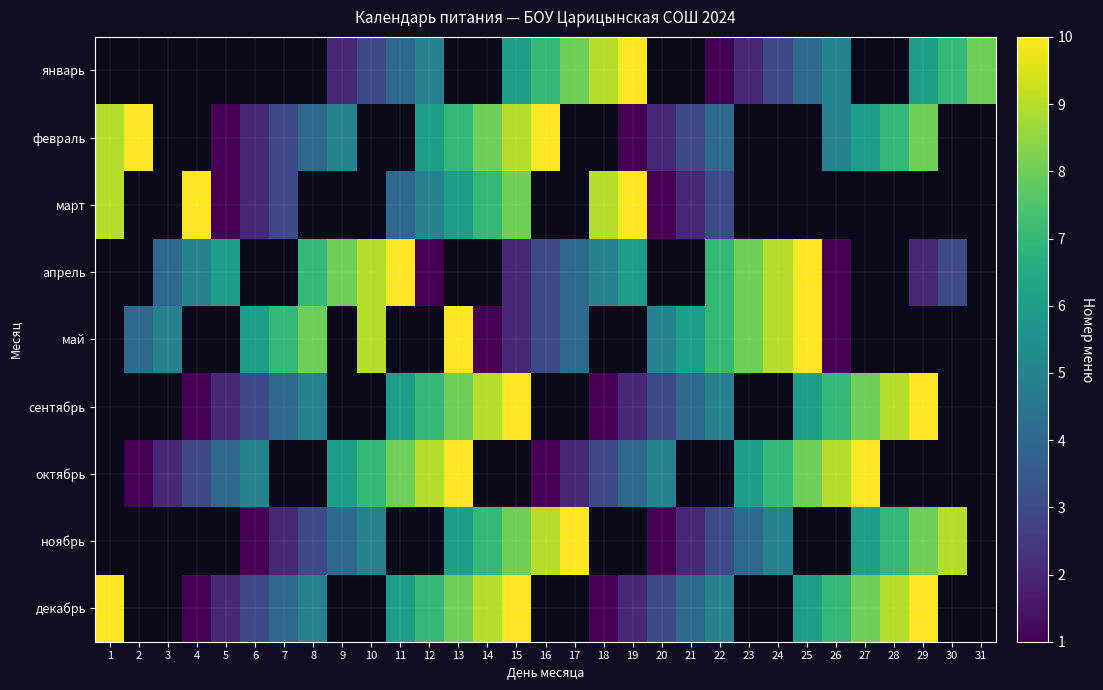

At which label is февраль closest to 5?

9